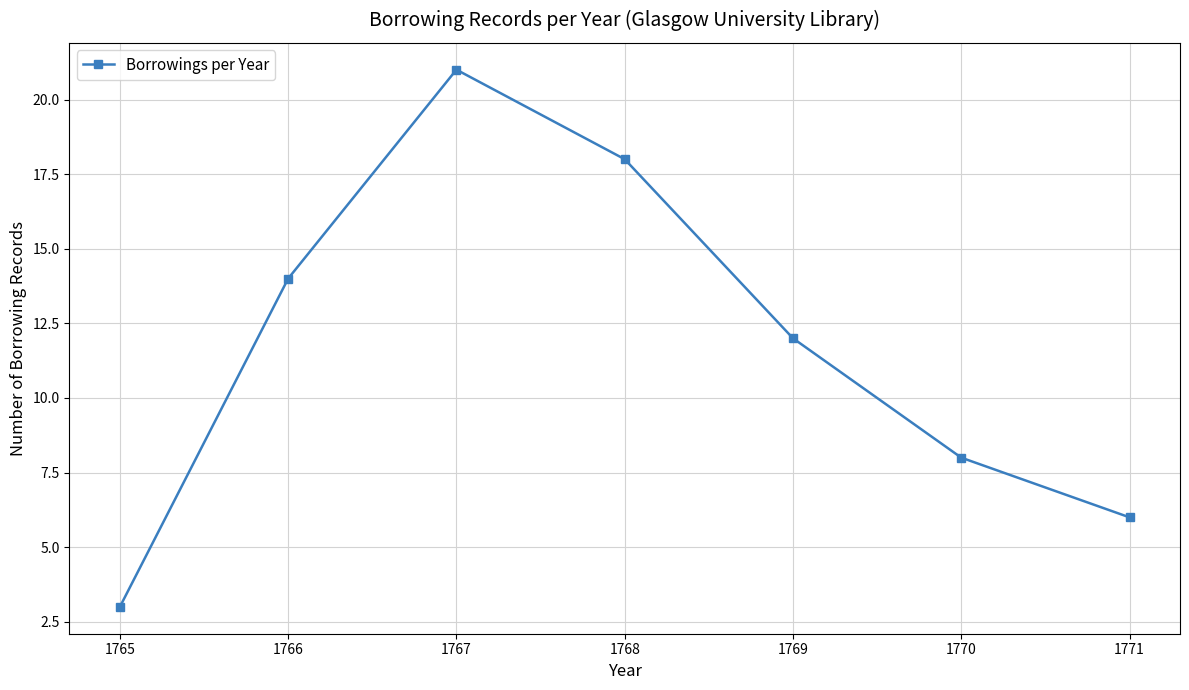

At which category does the chart reach its minimum across all series?

1765